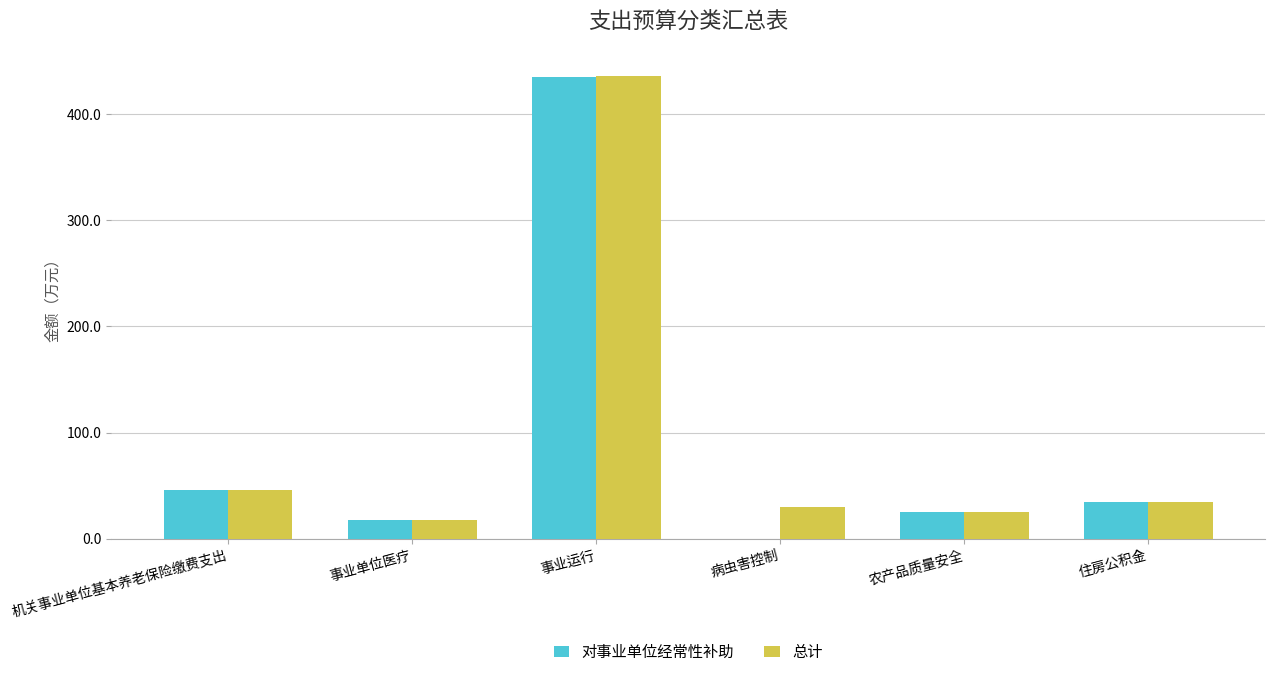

Where is 总计 nearest to the value 226?

机关事业单位基本养老保险缴费支出